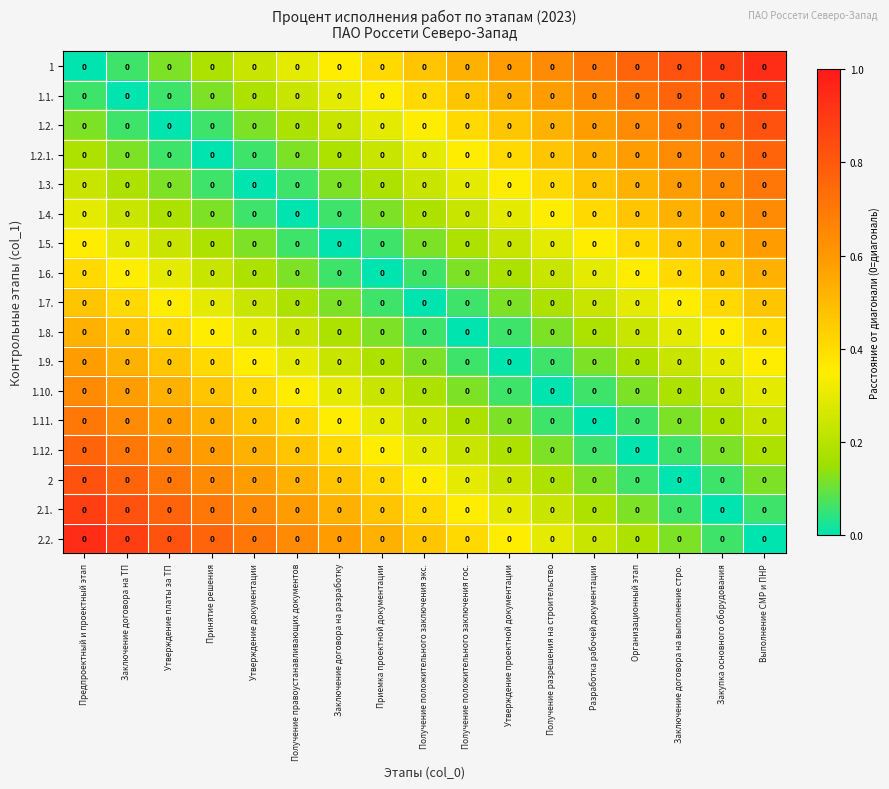

Is it true that 1.5. equals 0.3 at Утверждение проектной документации?

False